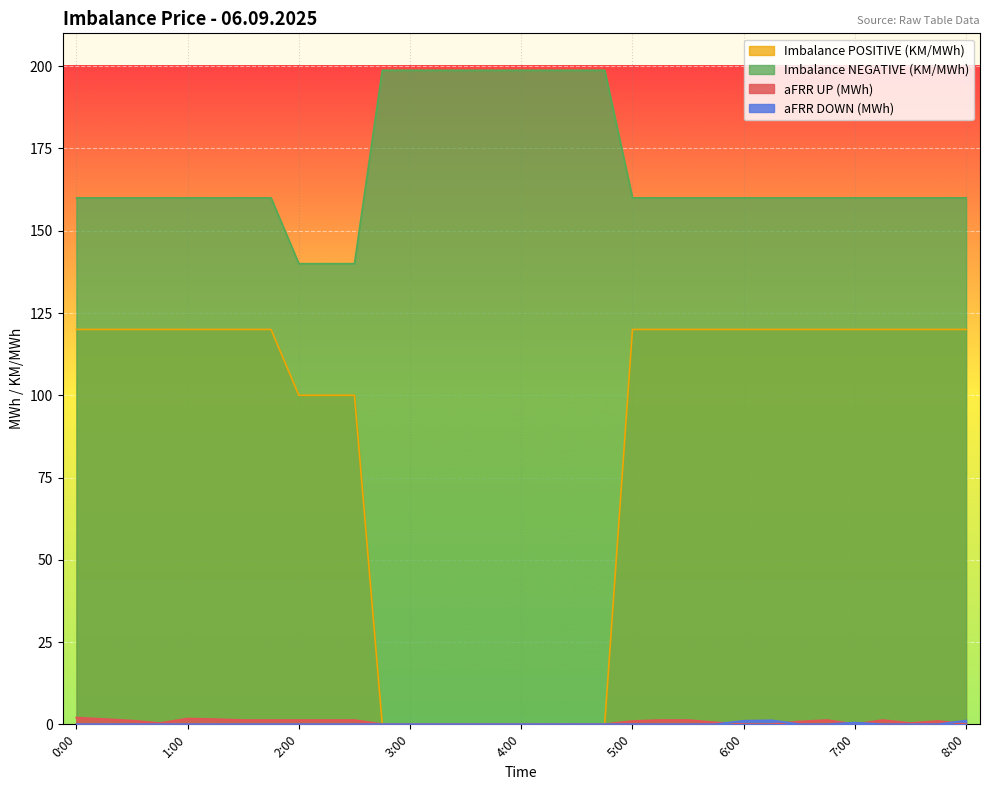

Is the value of Imbalance NEGATIVE (KM/MWh) at 6:15 greater than the value of aFRR UP (MWh) at 1:00?

Yes